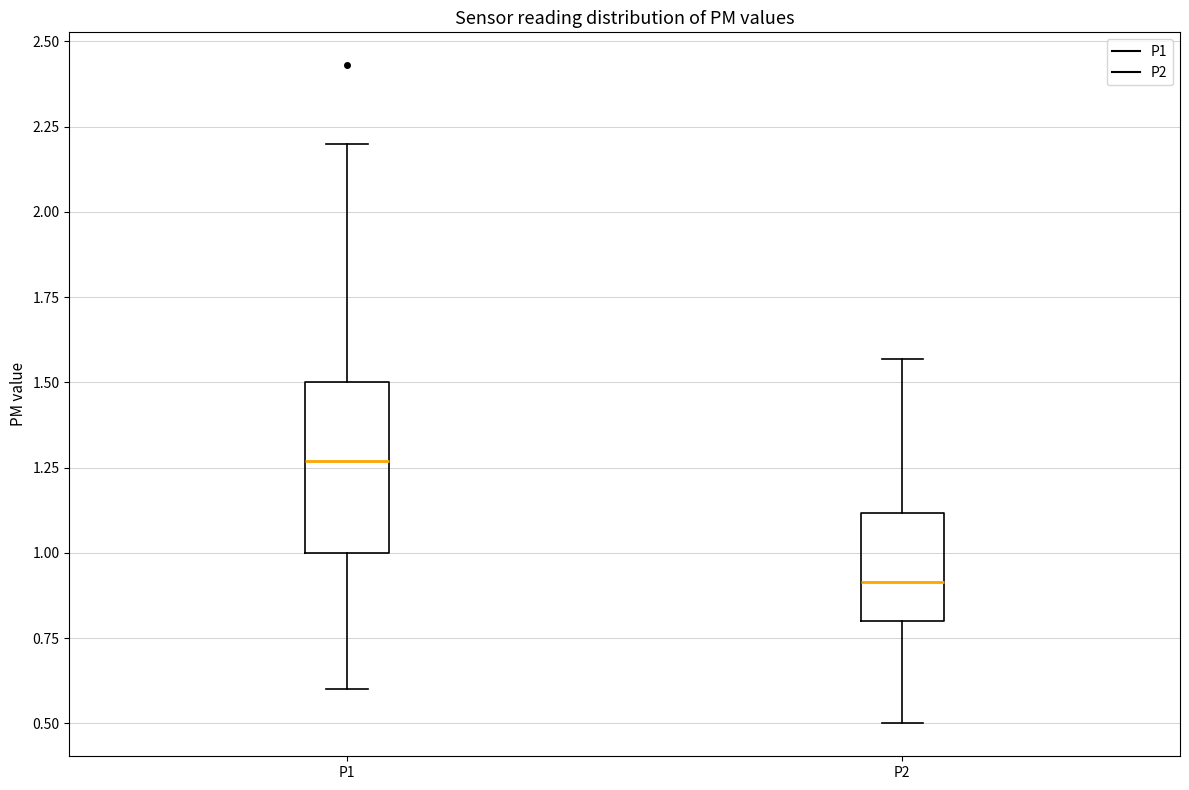

Where is the upper edge of the box for P1 on the y-axis? The values are not printed on the chart, so give them approximately, as read against the axis.

1.50